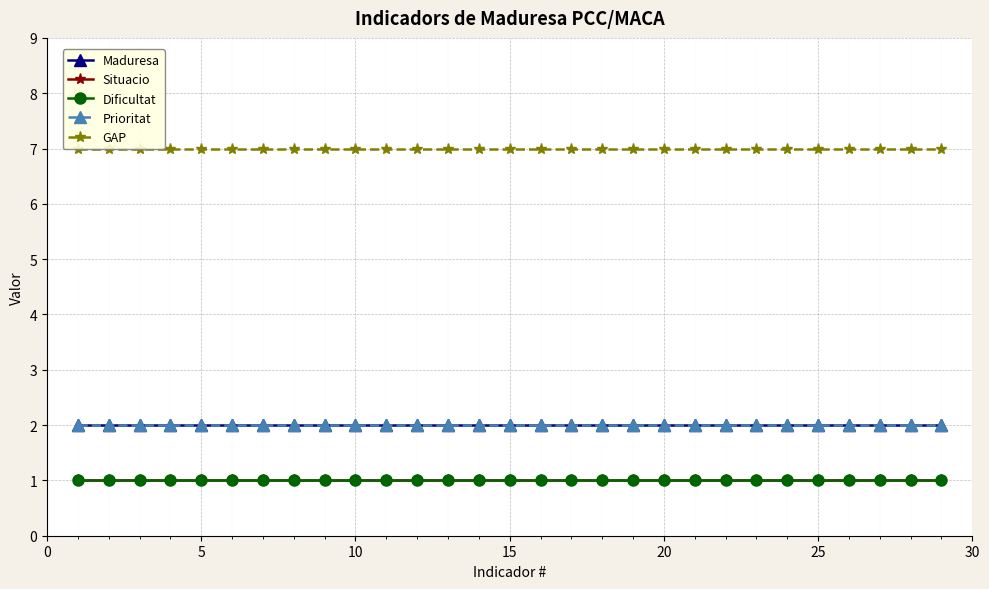

True or false: Dificultat and GAP cross at least once.

False